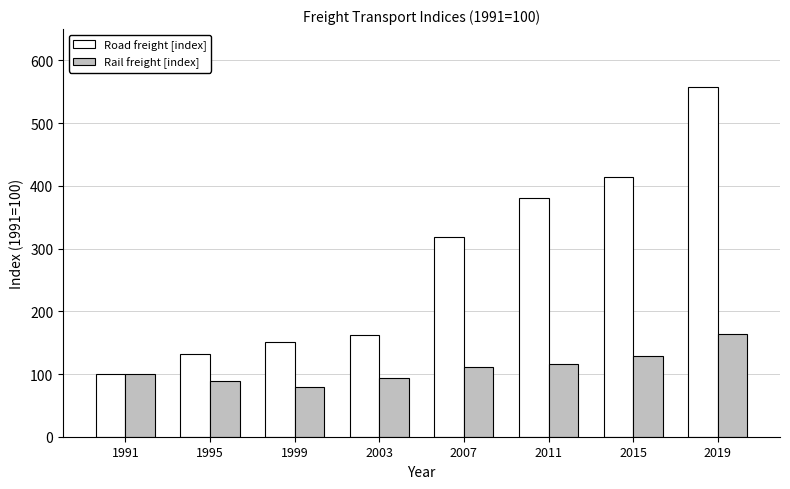

What value does the Rail freight [index] series have at 1995?

88.8